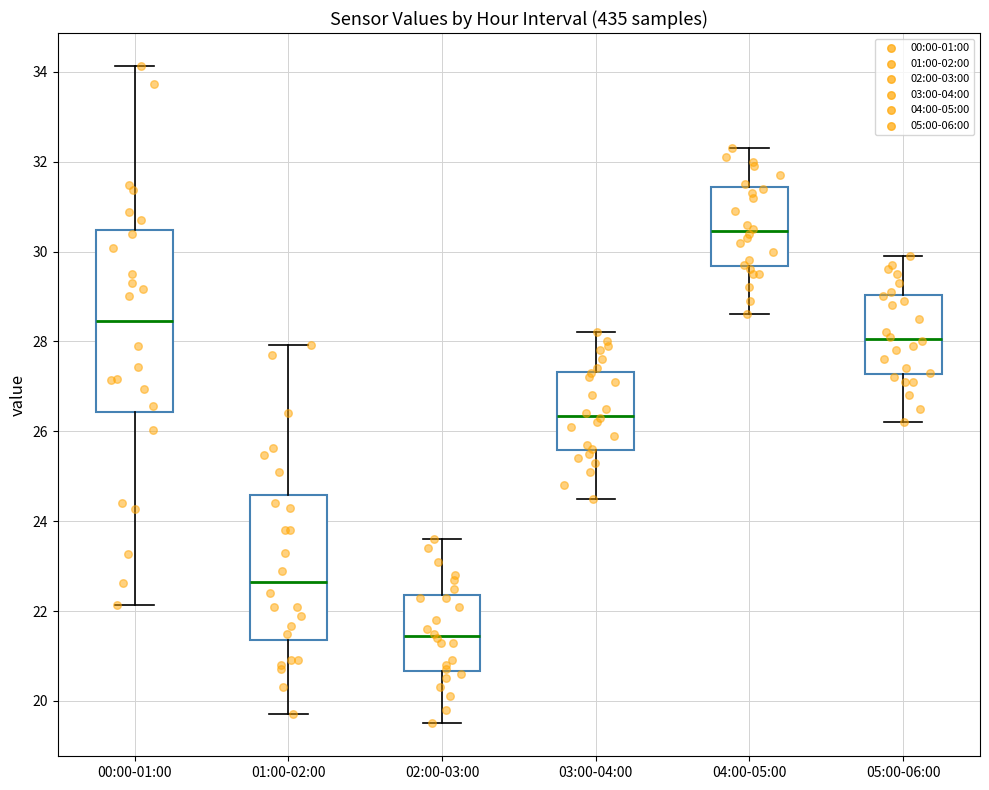

Where does the upper whisker of the box for 01:00-02:00 end on the y-axis? The values are not printed on the chart, so give them approximately, as read against the axis.

28.0